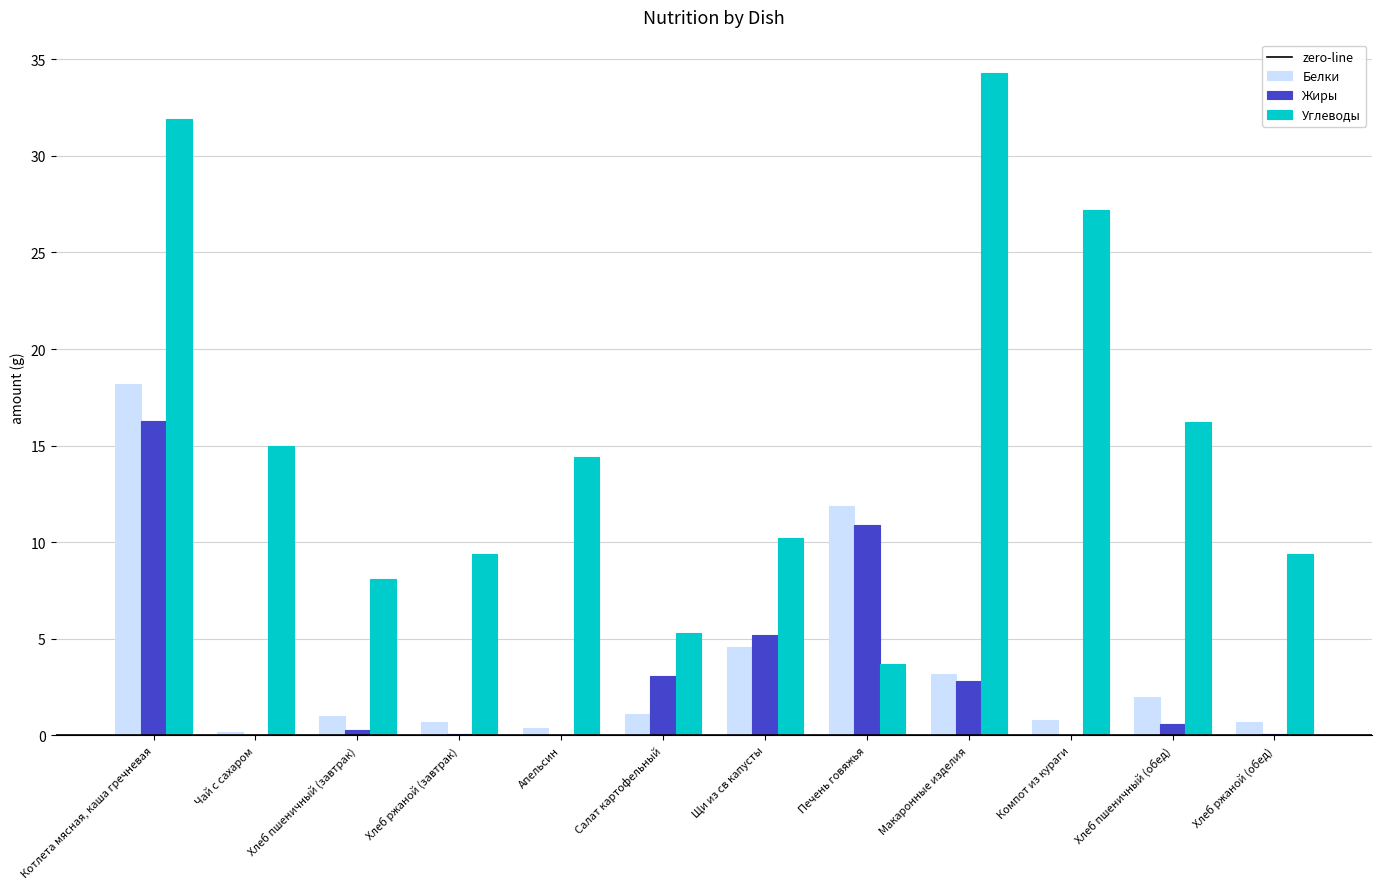

Which series has the largest range (max minus min)?

Углеводы